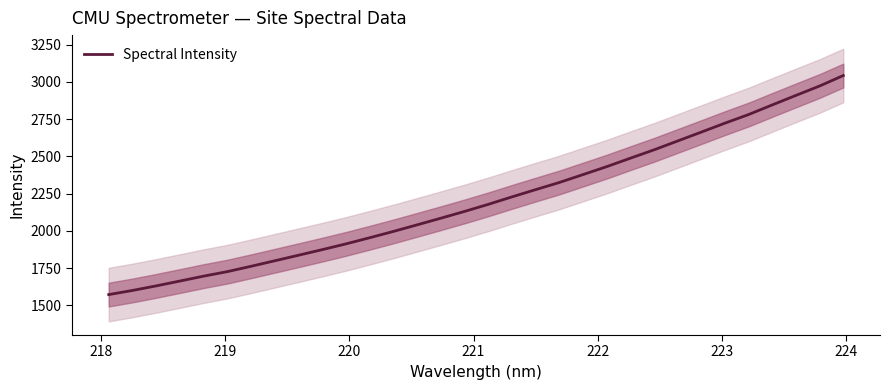

What is the lowest value of the Spectral Intensity series?

1571.4